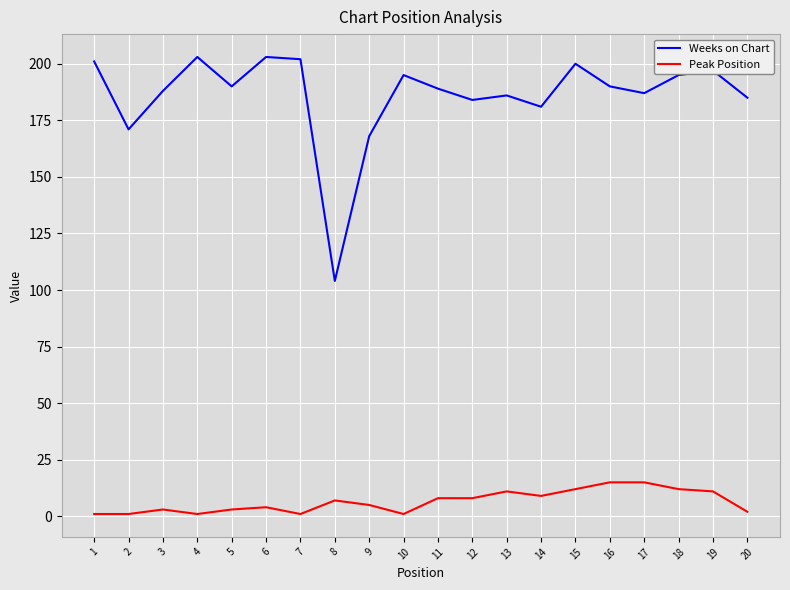

What is the lowest value of the Weeks on Chart series?

104